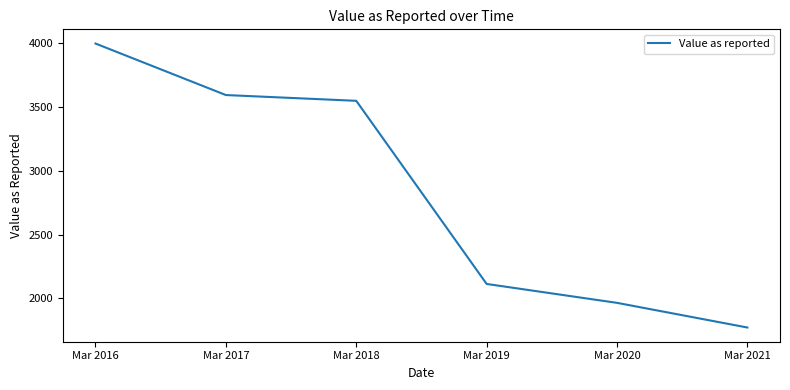

True or false: there are more than 0 points higher than both neighbors.

False